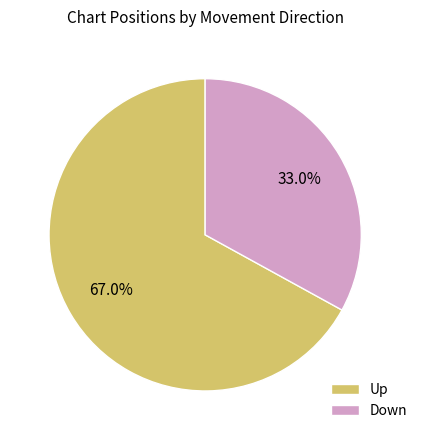

Between Down and Up, which is larger?

Up